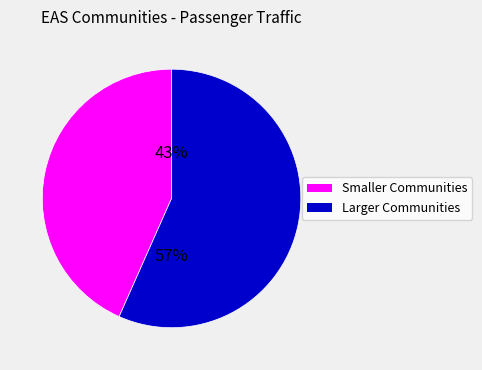

How many segments does this pie chart have?

2